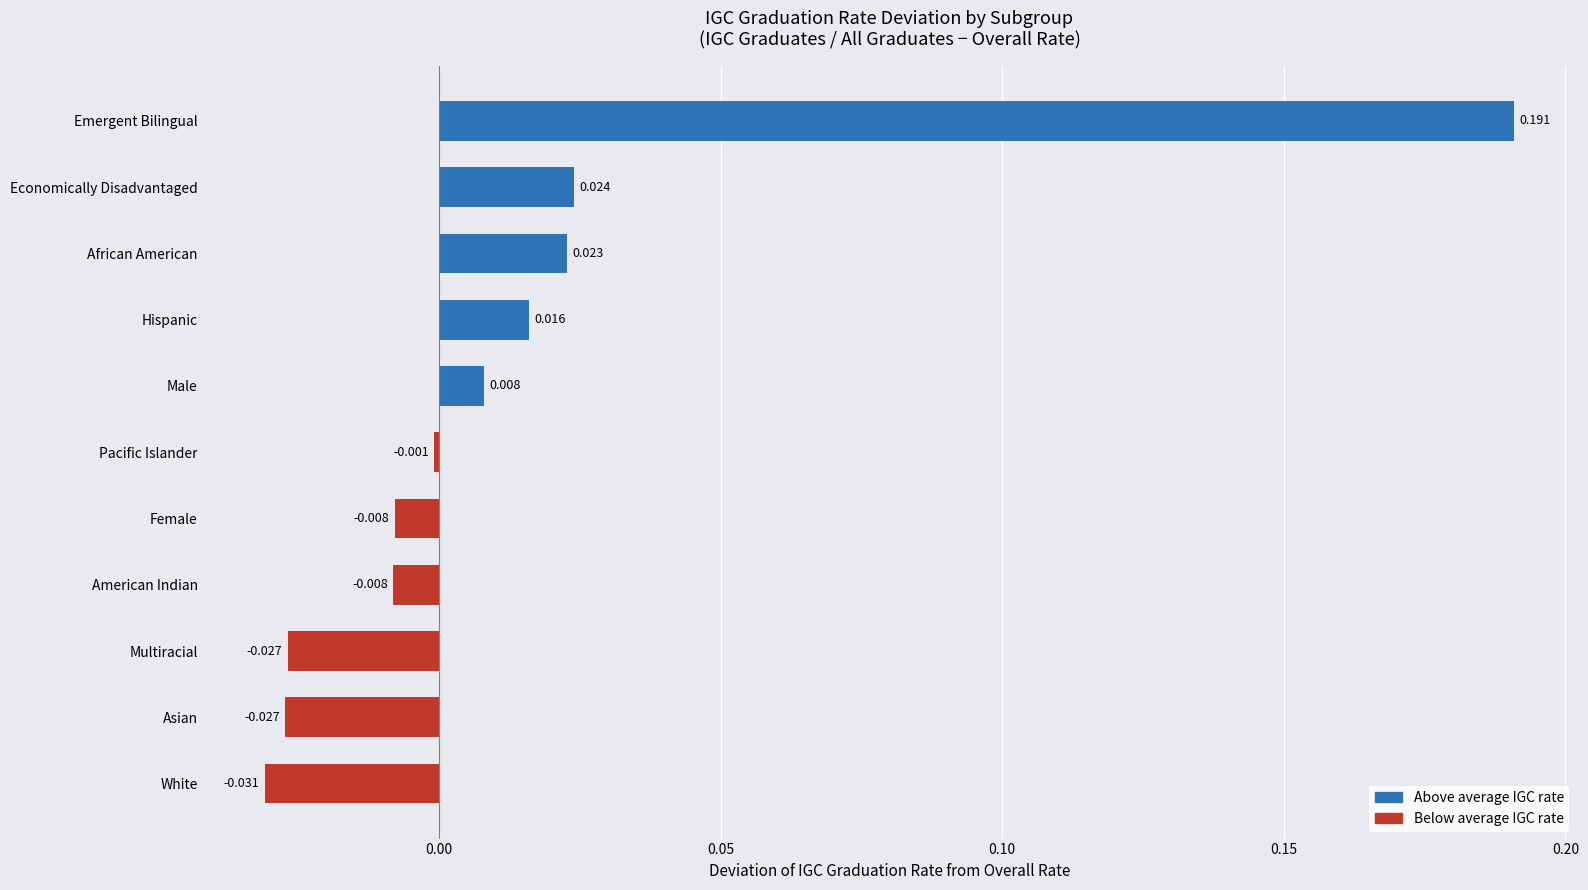

Between Pacific Islander and Female, which is larger?

Pacific Islander